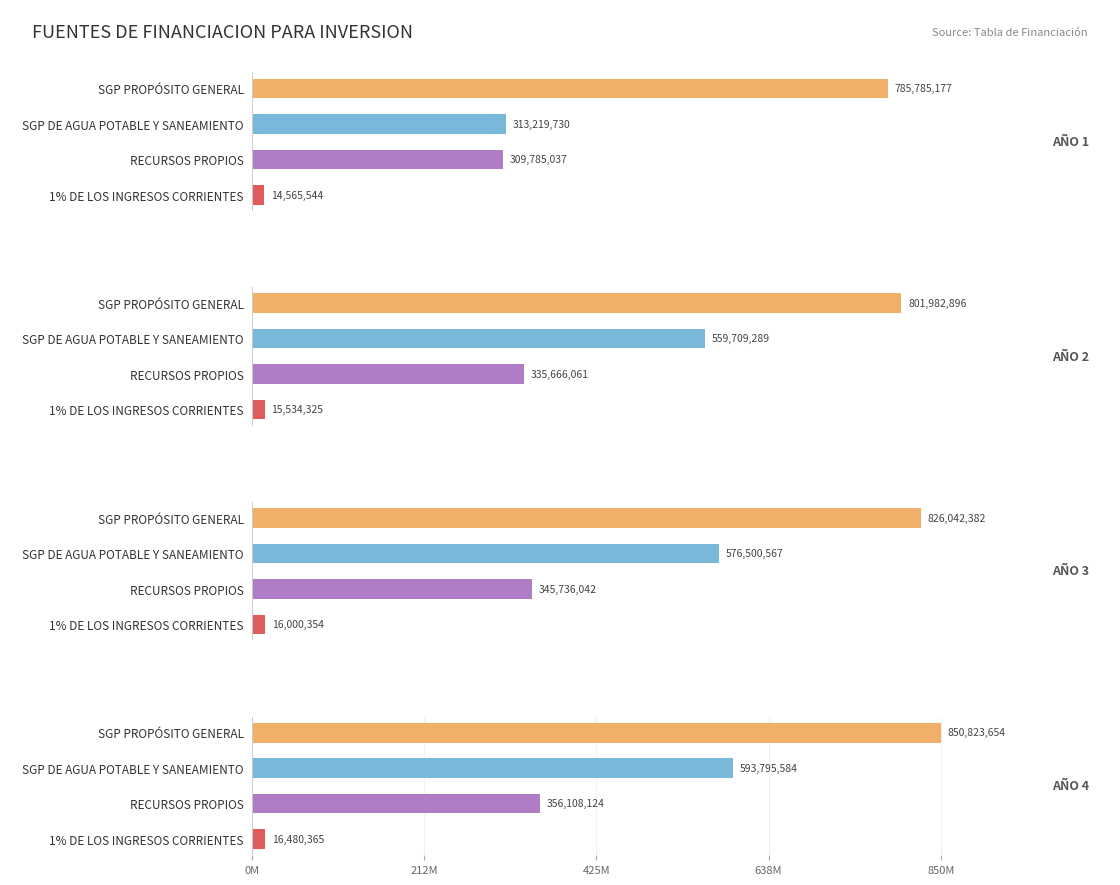

What is the sum of the AÑO 2 values at SGP DE AGUA POTABLE Y SANEAMIENTO and SGP PROPÓSITO GENERAL?

1361692185